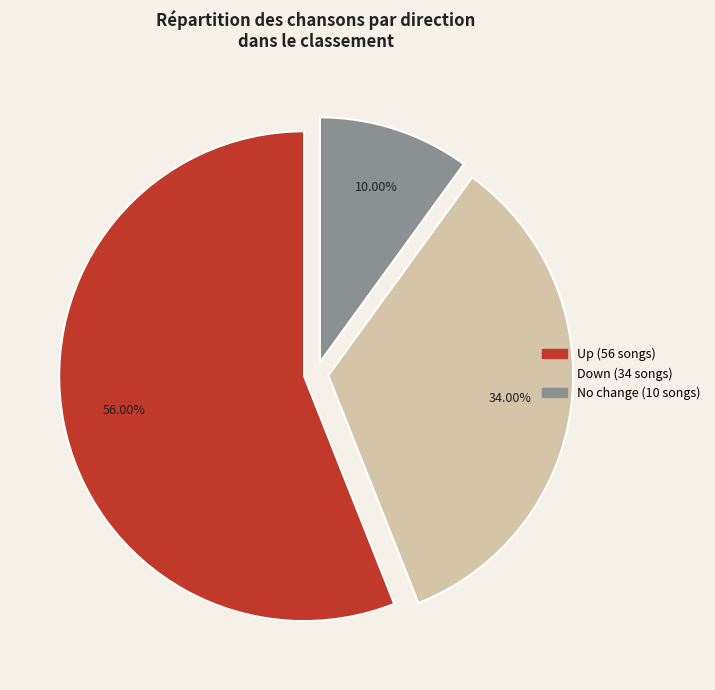

Is there any slice that represents more than half of the pie?

Yes